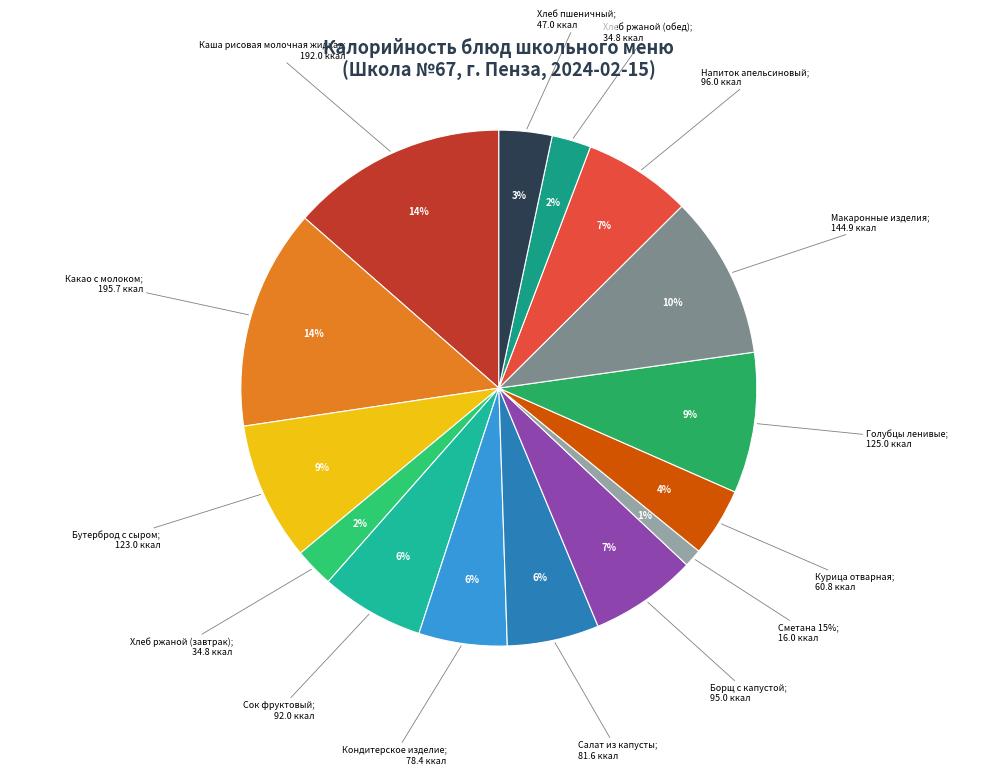

What portion of the pie excludes Какао с молоком?

86.2%